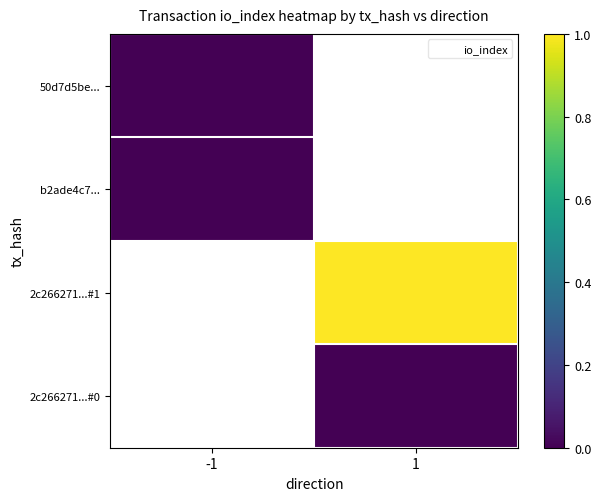

Rank the series by their average value, from lowest to highest.

50d7d5be..., b2ade4c7..., 2c266271...#1, 2c266271...#0